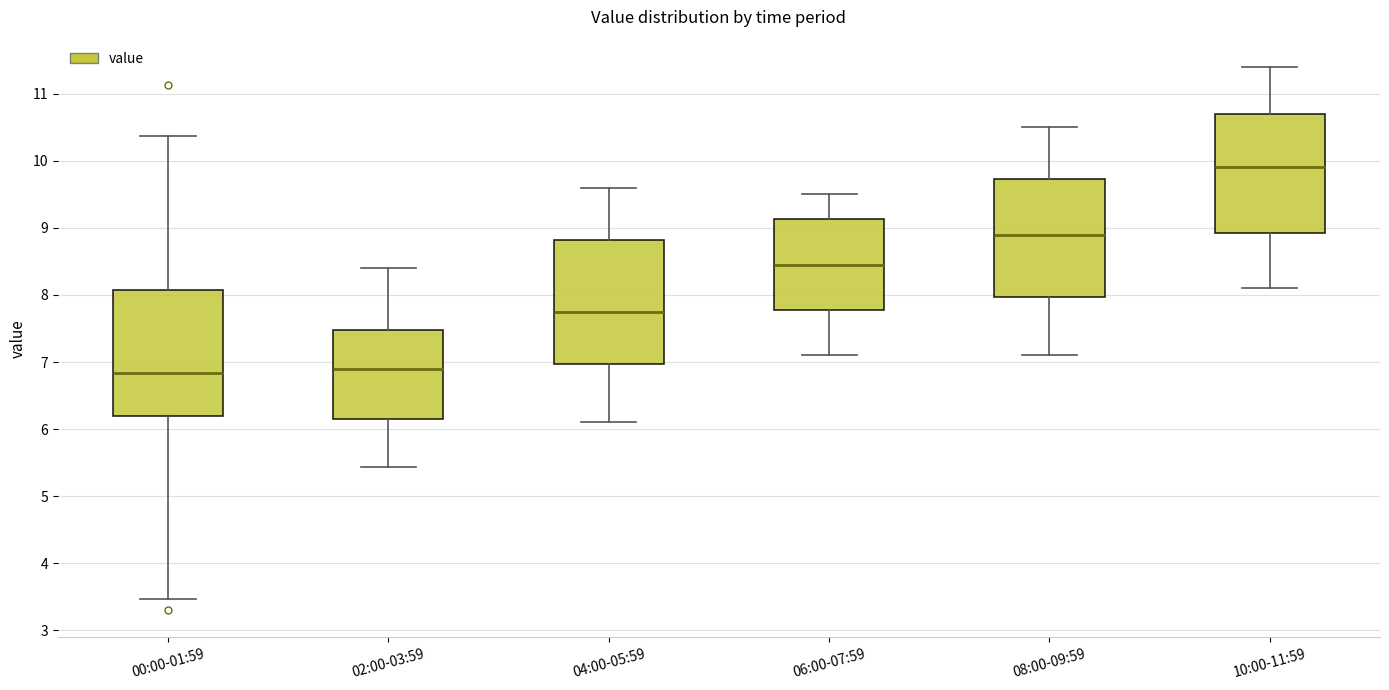

Reading left to right, transcribe this box plot: for each box, give where its median line is, the range the box spans, and where its two whiskers end, as read against the y-axis. The values are not printed on the chart, so give them approximately, as read against the axis.

00:00-01:59: median 6.8, box 6.2 to 8.1, whiskers 3.5 to 10.4
02:00-03:59: median 6.9, box 6.2 to 7.5, whiskers 5.4 to 8.4
04:00-05:59: median 7.8, box 7.0 to 8.8, whiskers 6.1 to 9.6
06:00-07:59: median 8.5, box 7.8 to 9.1, whiskers 7.1 to 9.5
08:00-09:59: median 8.9, box 8.0 to 9.7, whiskers 7.1 to 10.5
10:00-11:59: median 9.9, box 8.9 to 10.7, whiskers 8.1 to 11.4